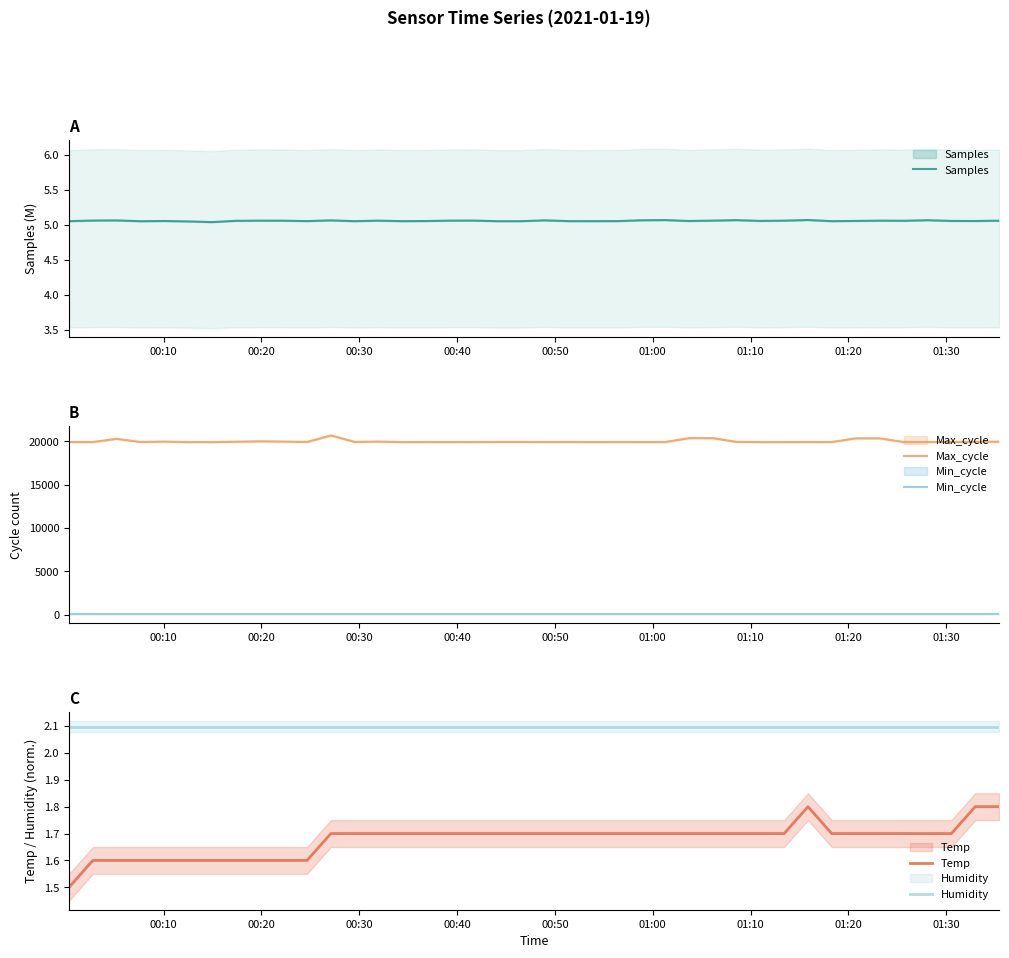

What is the value of the Max_cycle point at the 12th from the left?

20674.0